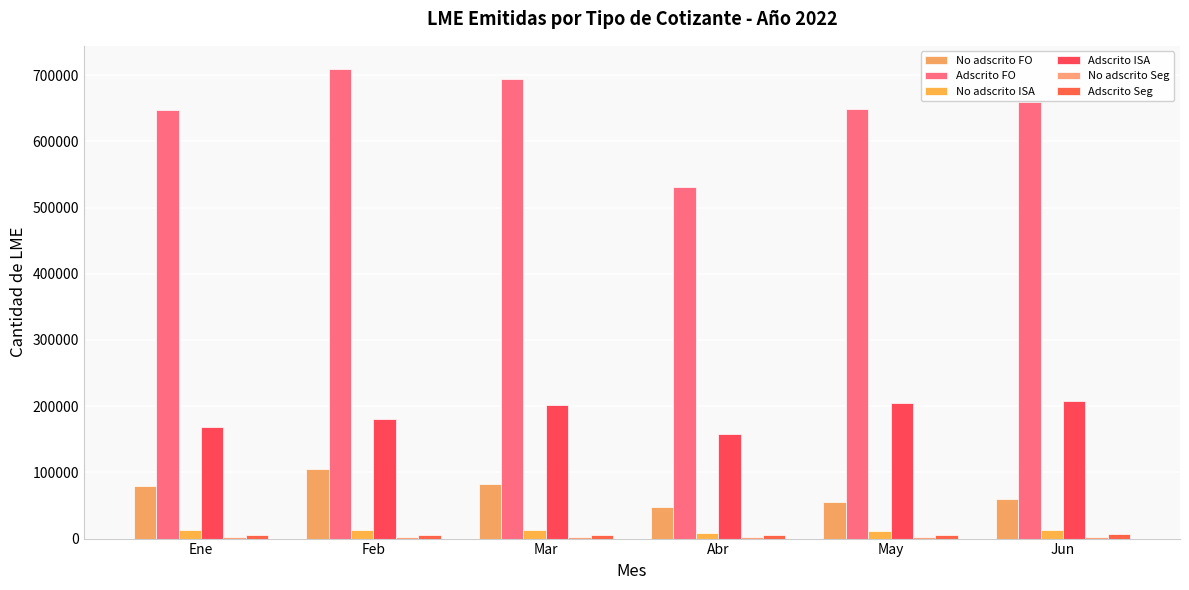

What is the average value of the No adscrito FO series?

72073